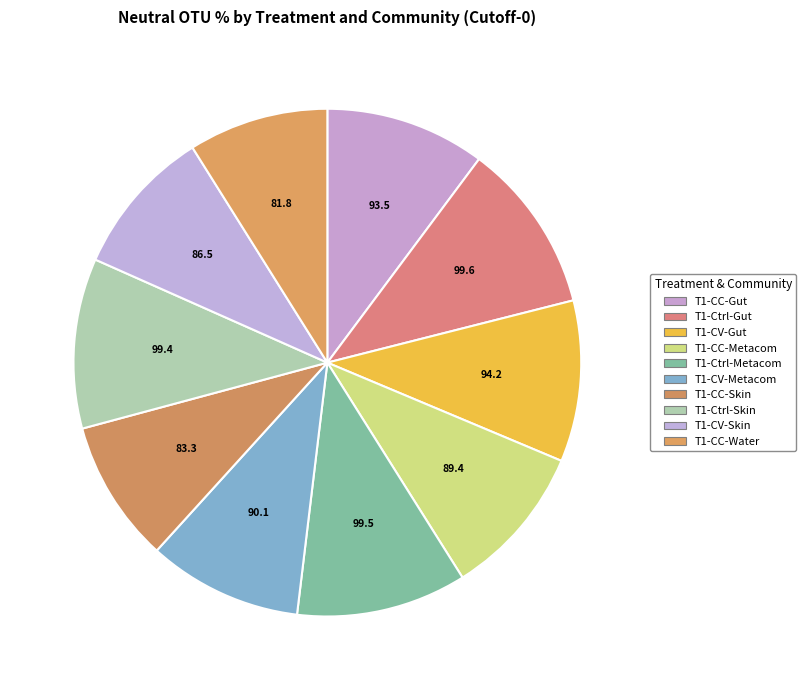

Count the number of slices in the pie.

10